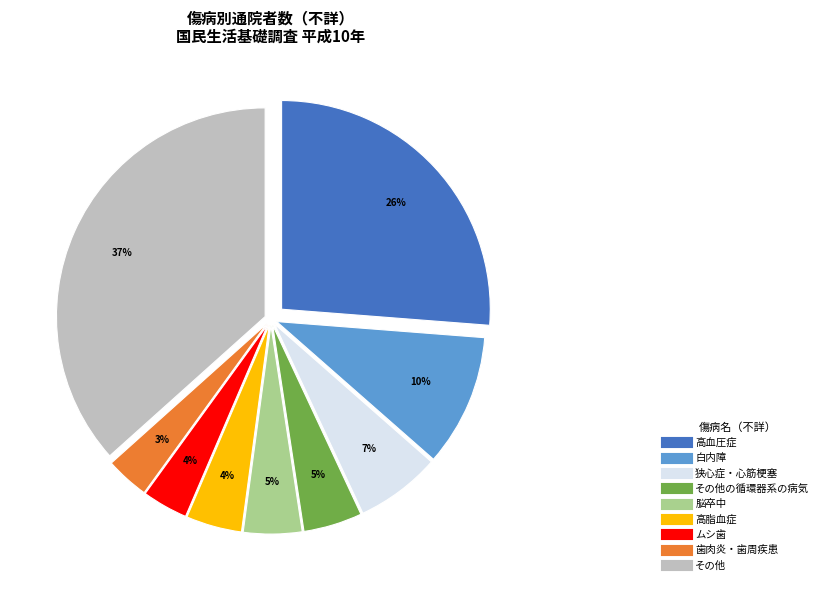

To the nearest percent, what is the average slice percentage?

11%